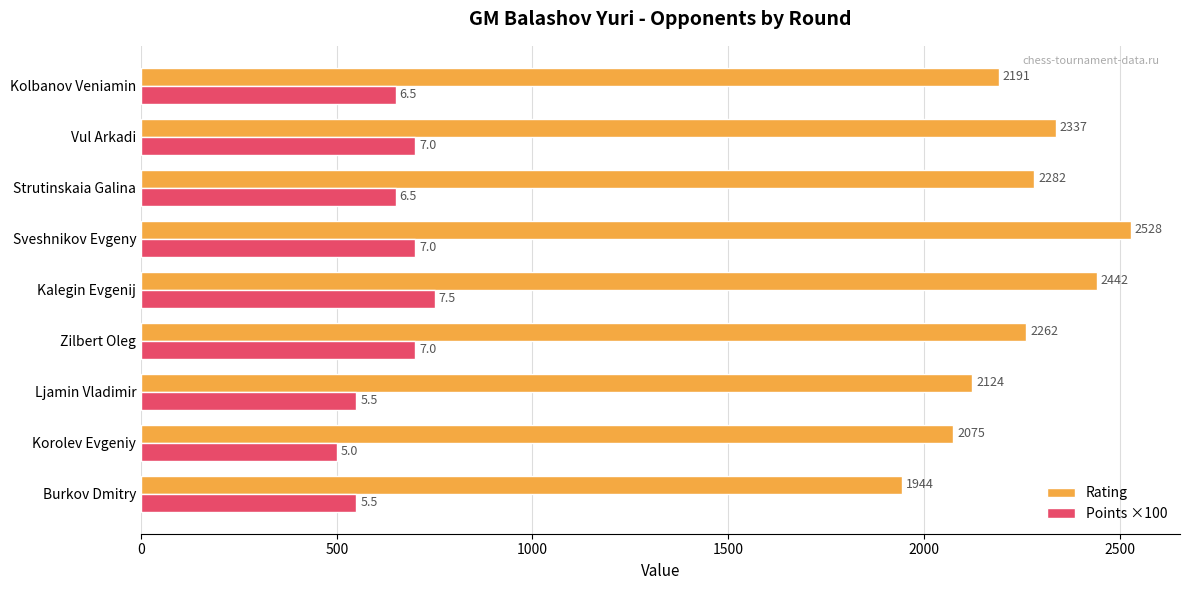

Read the Rating value at Burkov Dmitry, to the nearest 50.

1950